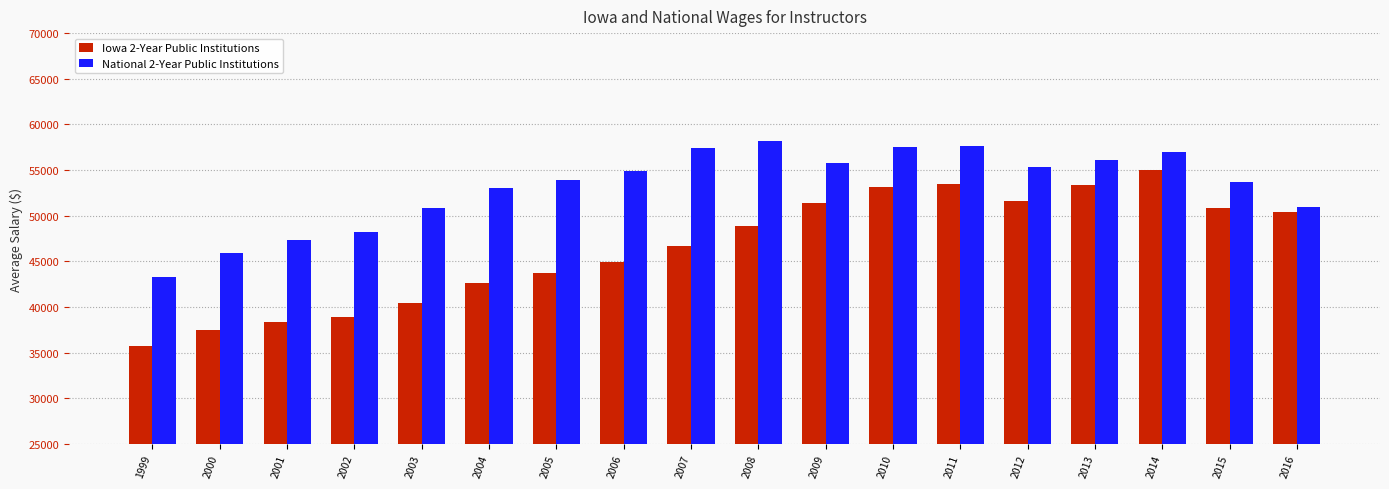

Rank the series by their average value, from lowest to highest.

Iowa 2-Year Public Institutions, National 2-Year Public Institutions